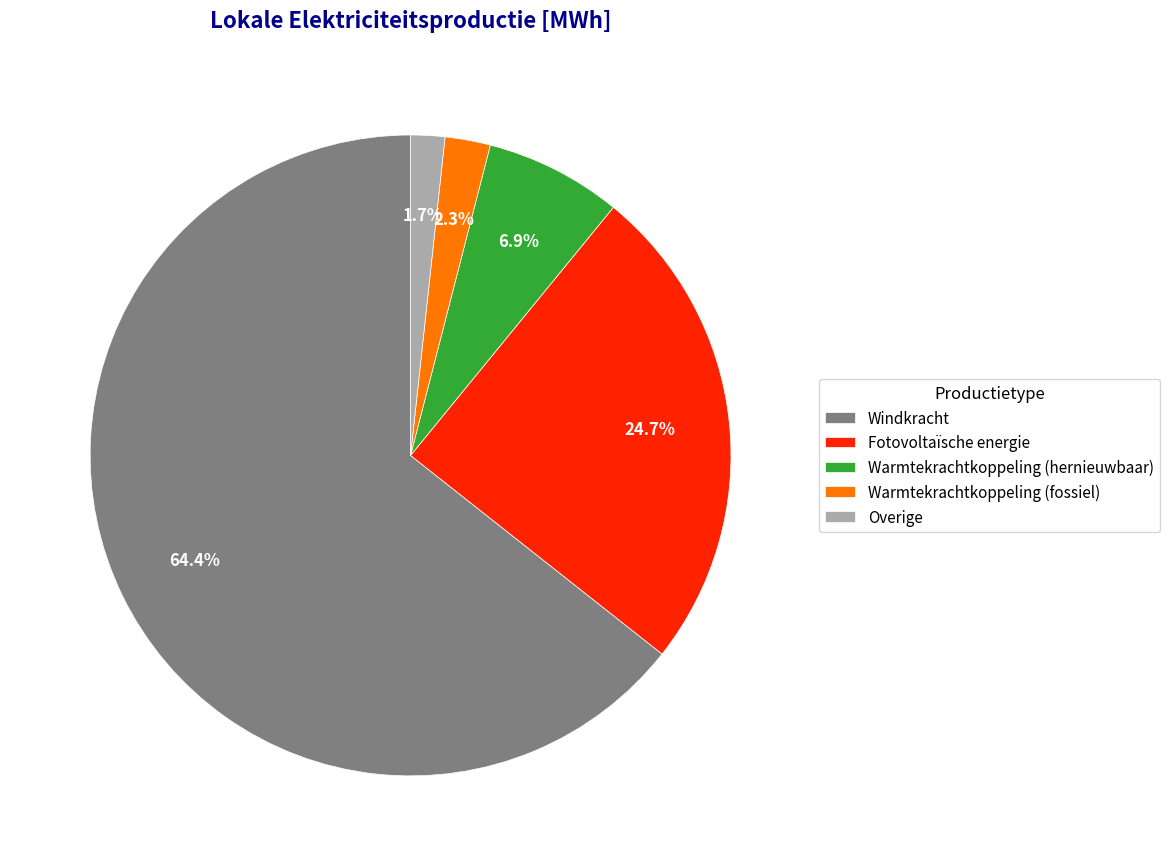

To the nearest percent, what is the average slice percentage?

20%